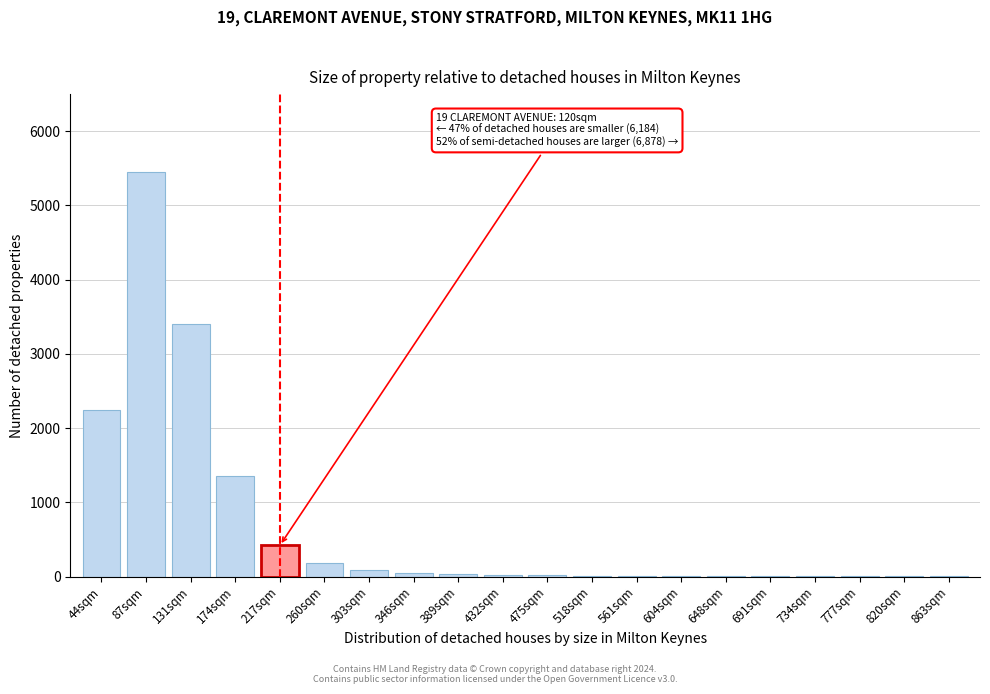

What is the maximum value shown in the chart?

5450